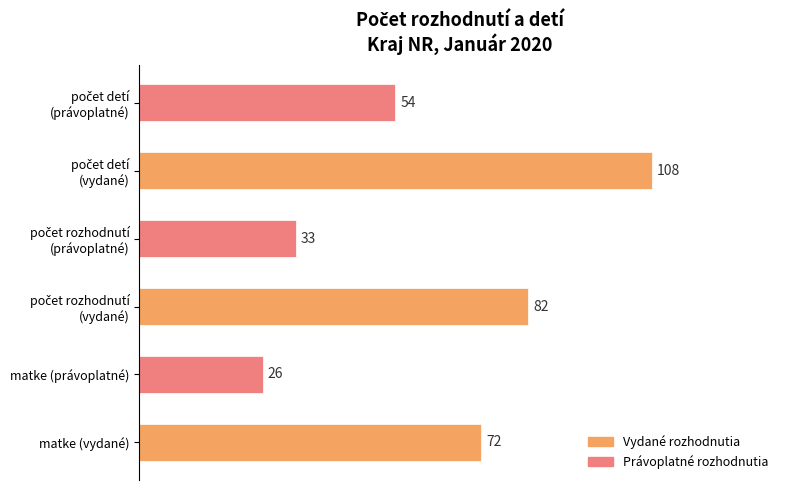

The chart shows a value of 26 at matke (právoplatné). True or false?

True